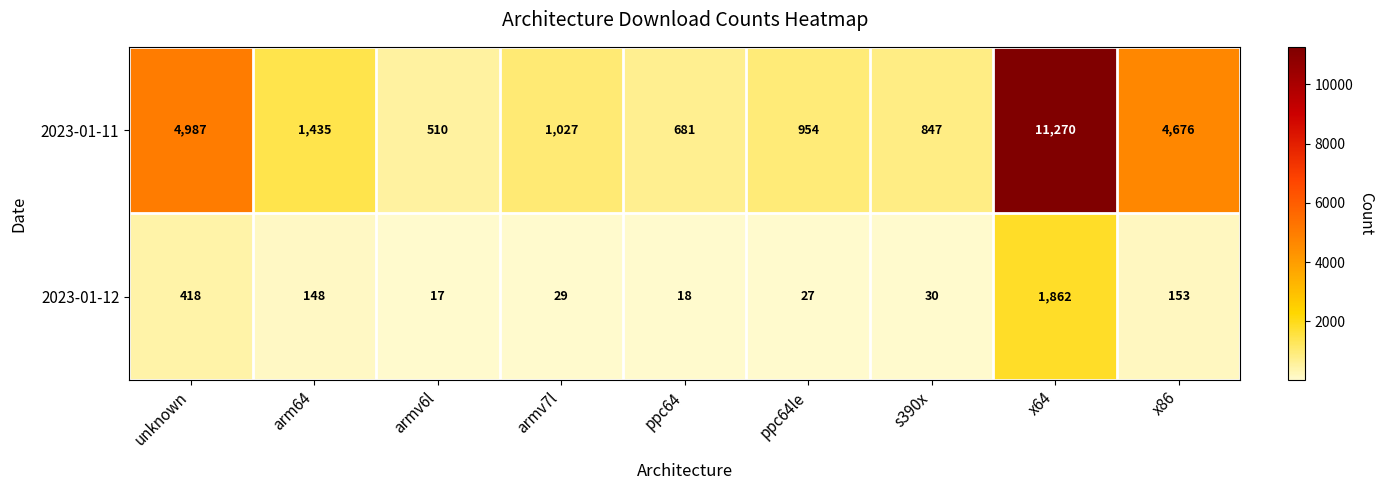

Which series changed the most between armv7l and x64?

2023-01-11